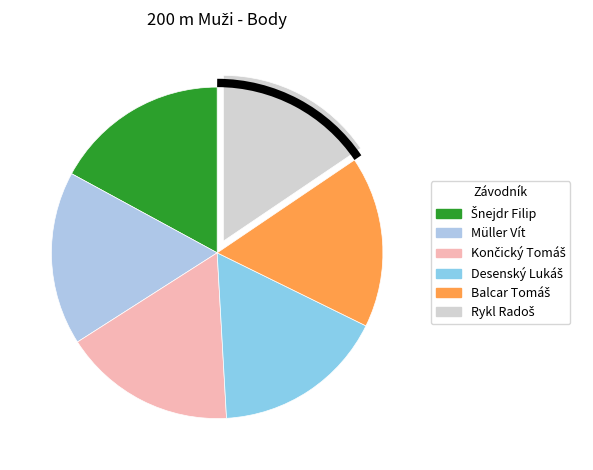

To the nearest percent, what portion does Rykl Radoš represent?

16%